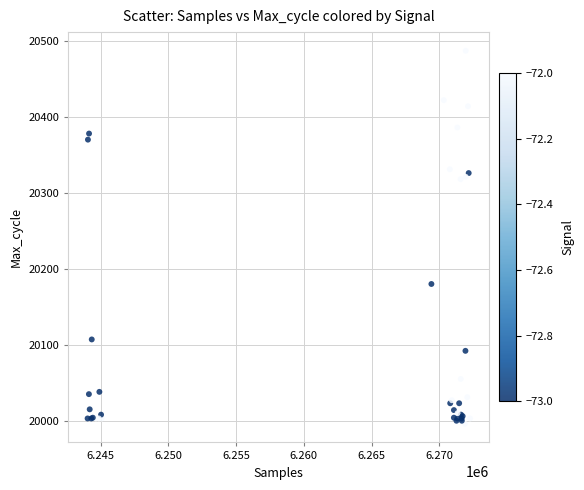

What Y value in the scatter plot is closest to 20241?

20180